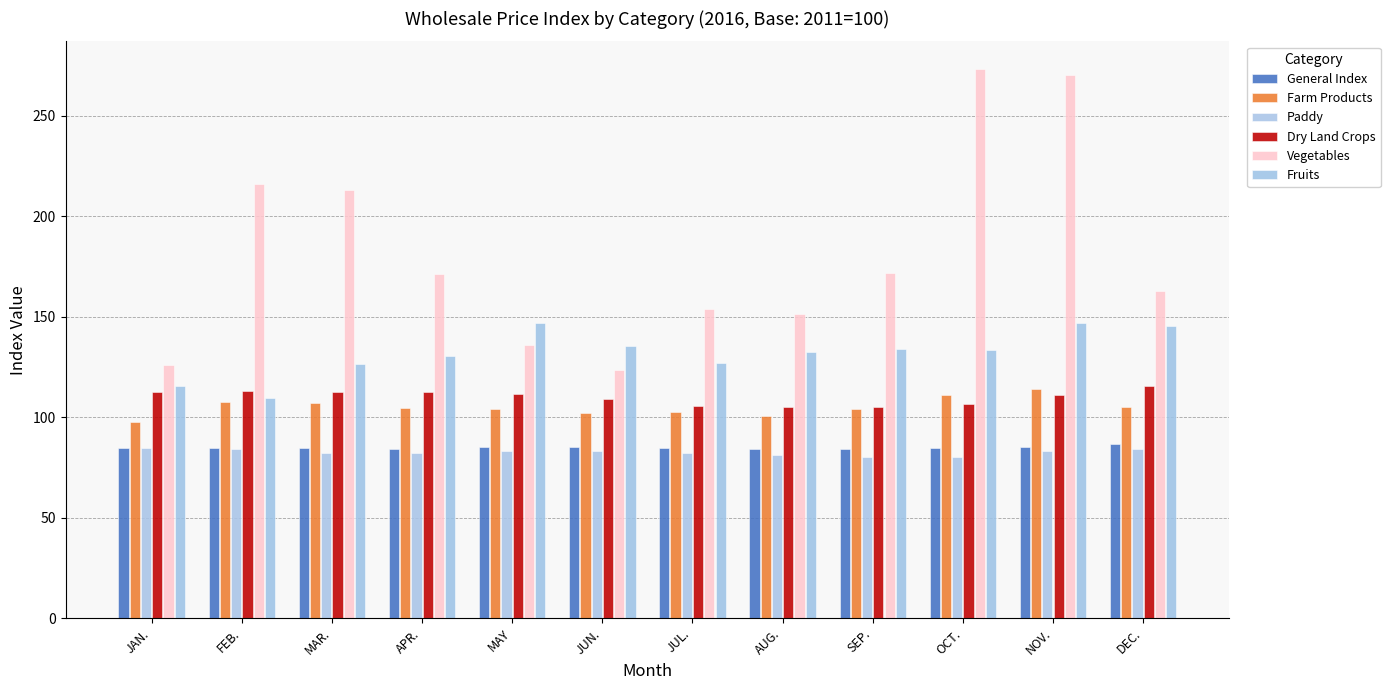

What are all the series names shown in the legend?

General Index, Farm Products, Paddy, Dry Land Crops, Vegetables, Fruits